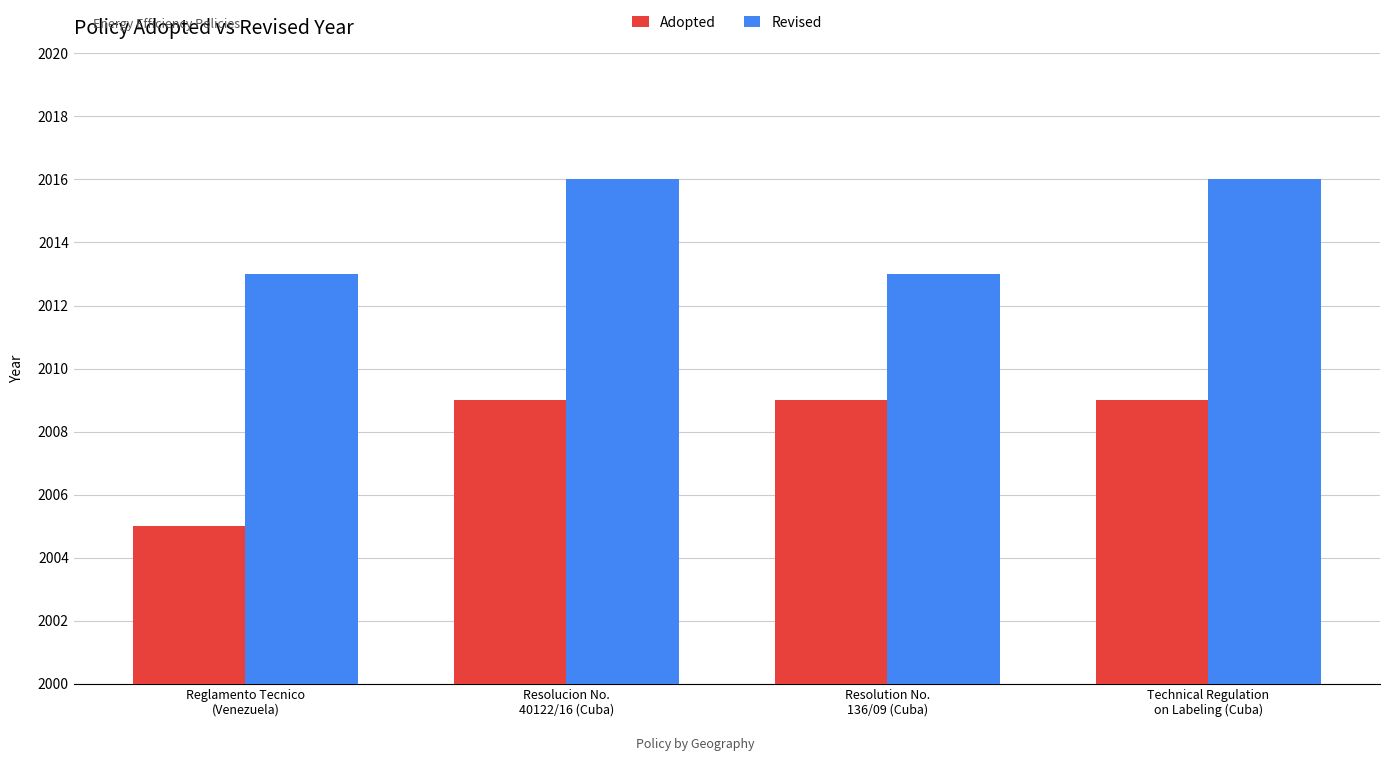

The value of Revised at Resolution No.
136/09 (Cuba) is 1148. True or false?

False